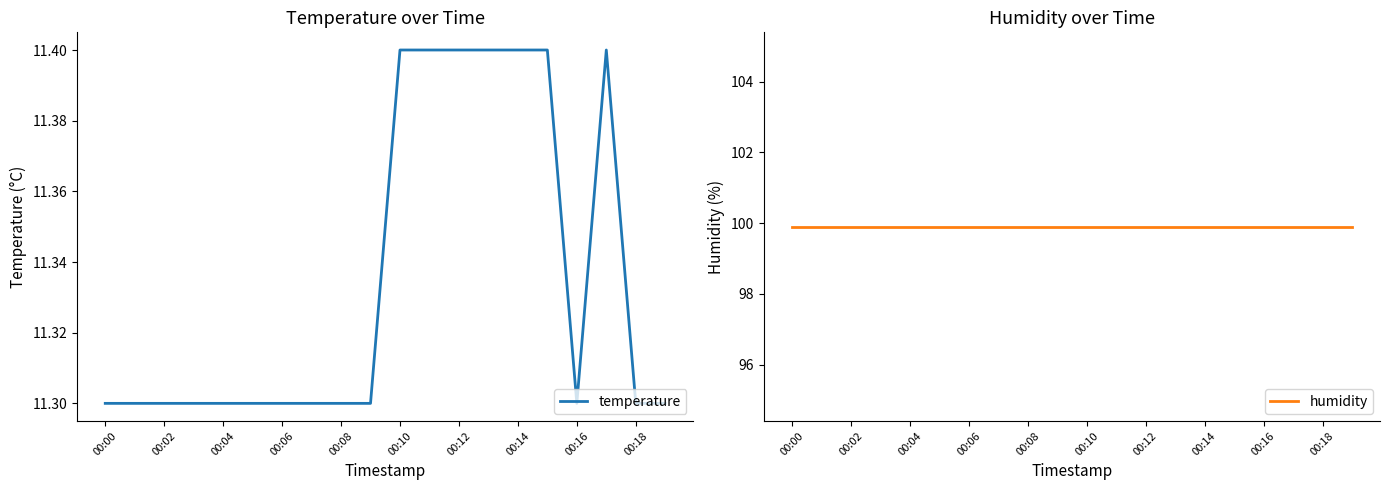

What is the total value across all series at 11?

111.3